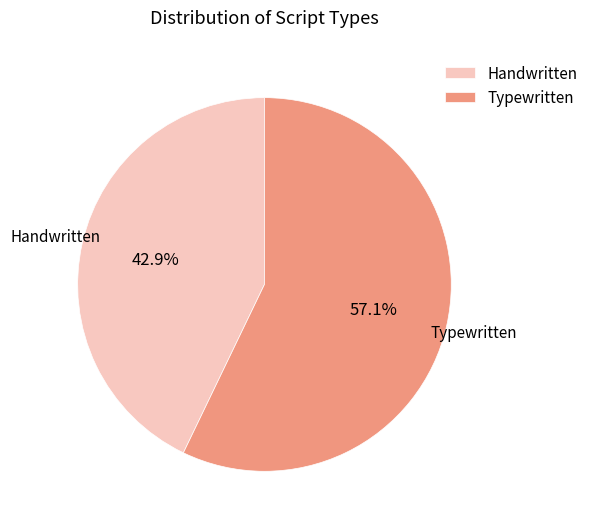

Combined, do Handwritten and Typewritten account for over 50%?

Yes